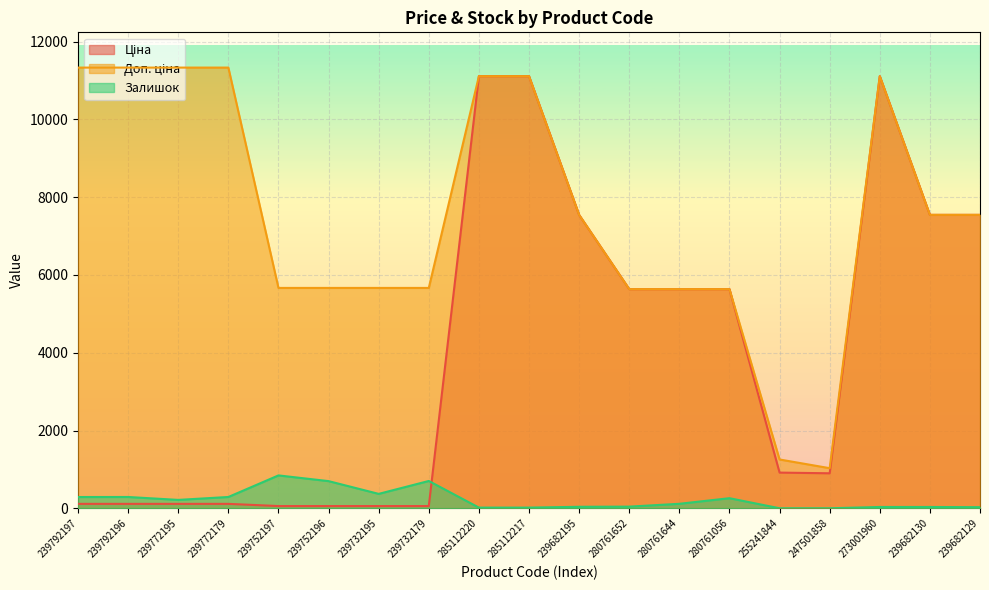

What is the difference between the Залишок values at 239682129 and 255241844?

28.0